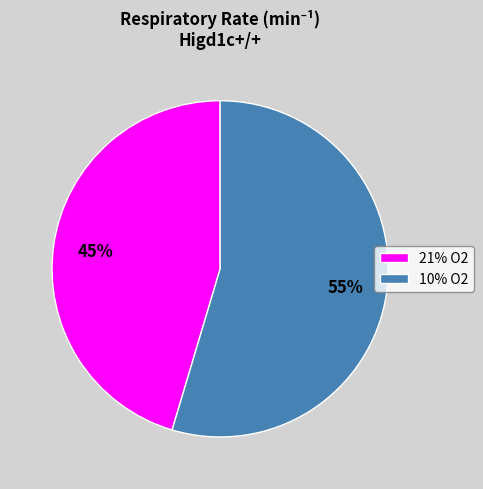

To the nearest percent, what is the average slice percentage?

50%